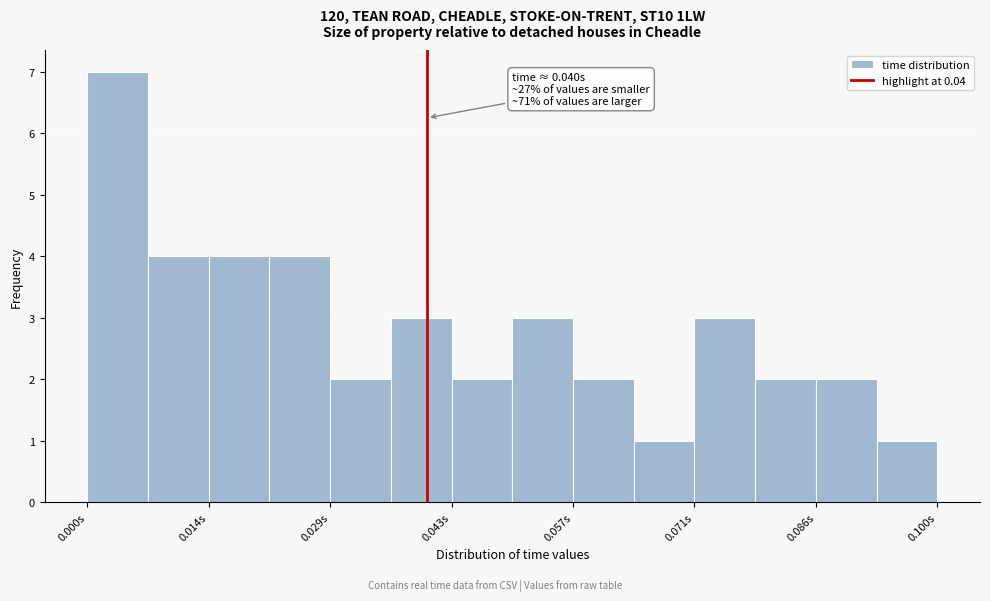

Around what value on the x-axis is the tallest bar? Give the approximate position of its centre, as read against the axis.

0.004